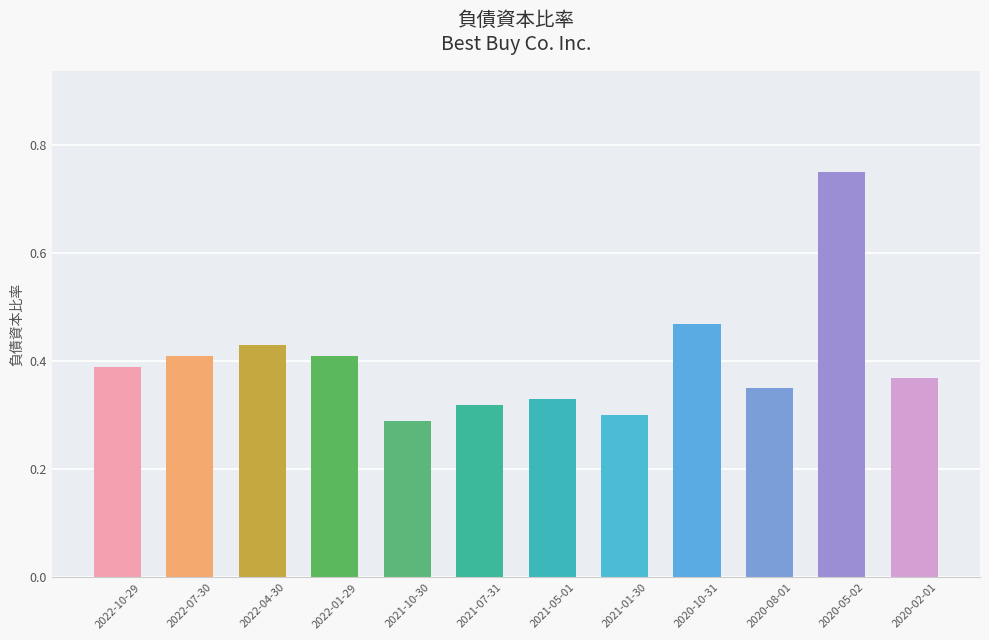

Which category has the highest value across all series?

2020-05-02